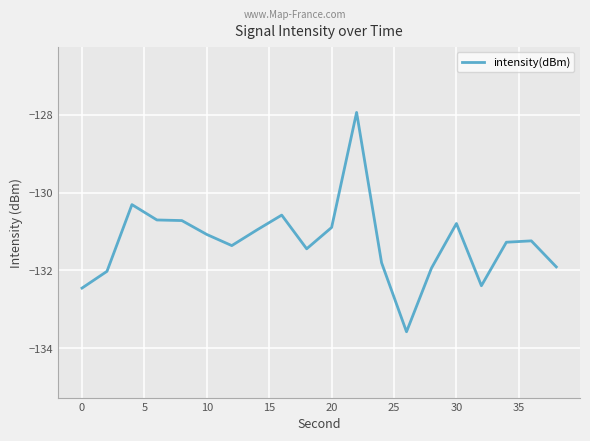

What is the minimum value shown in the chart?

-133.6